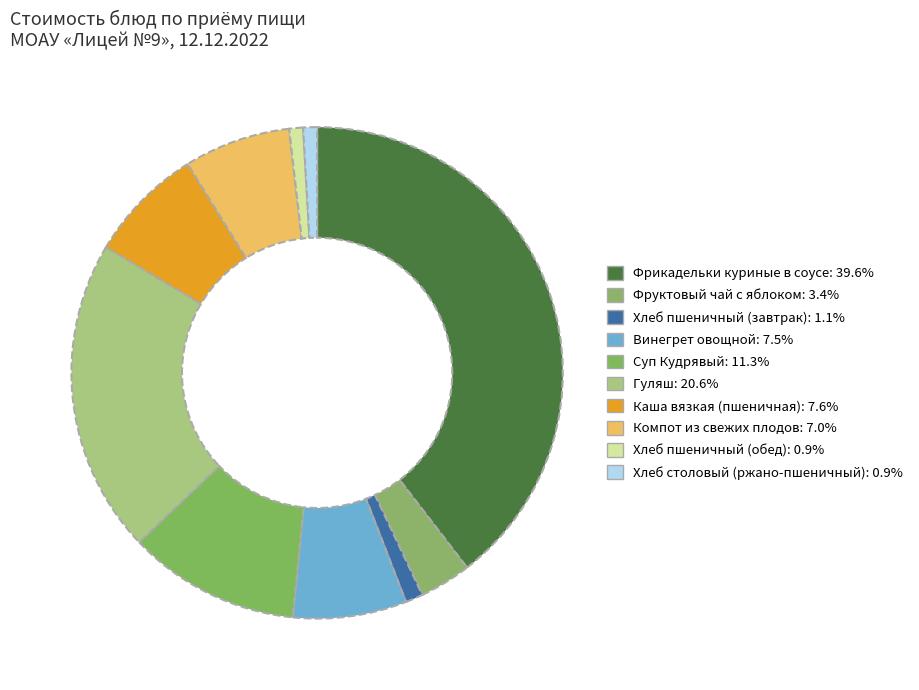

True or false: Каша вязкая (пшеничная) accounts for 8% of the total.

True